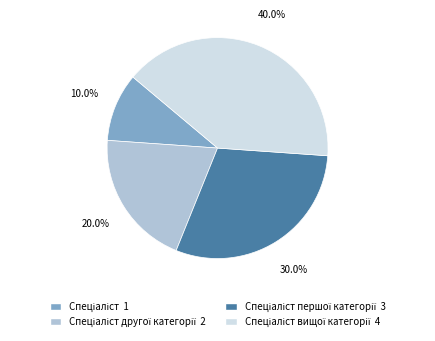

Is there any slice that represents more than half of the pie?

No